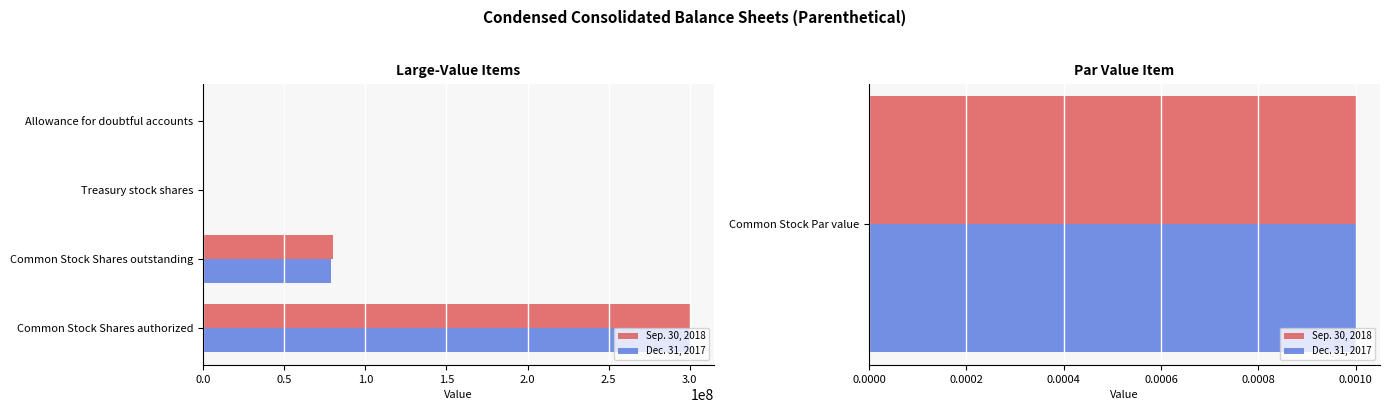

What is the greatest value displayed?

300000000